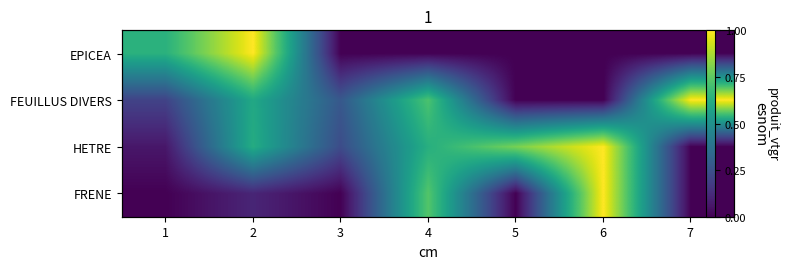

At 3, list the series in order from smallest to largest.

EPICEA, FRENE, HETRE, FEUILLUS DIVERS